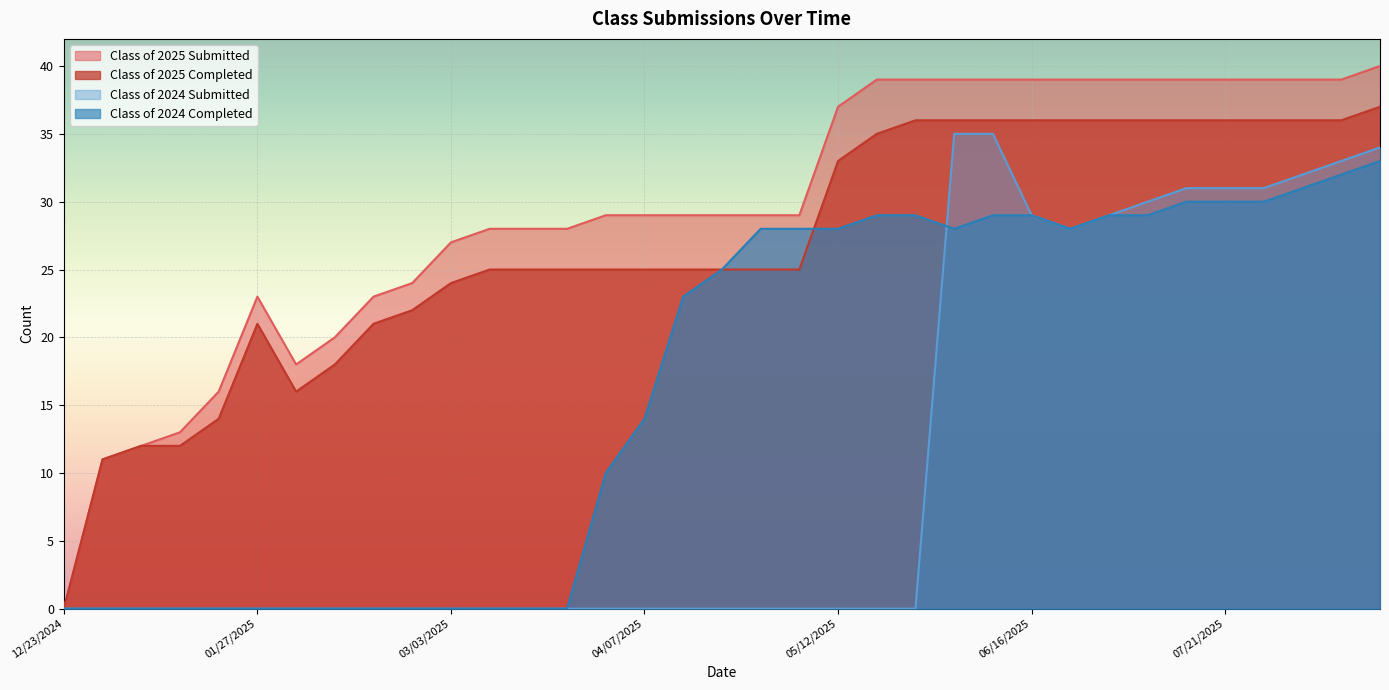

The Class of 2024 Submitted series shows 0 at 05/26/2025. True or false?

True